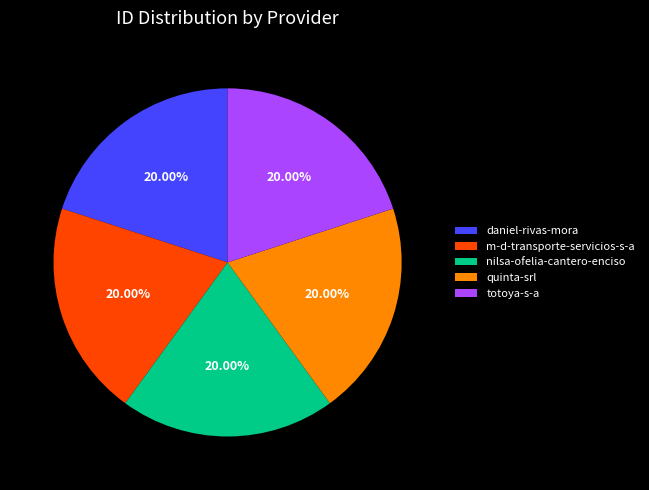

What is the ratio of the value at daniel-rivas-mora to the value at totoya-s-a?

1.0